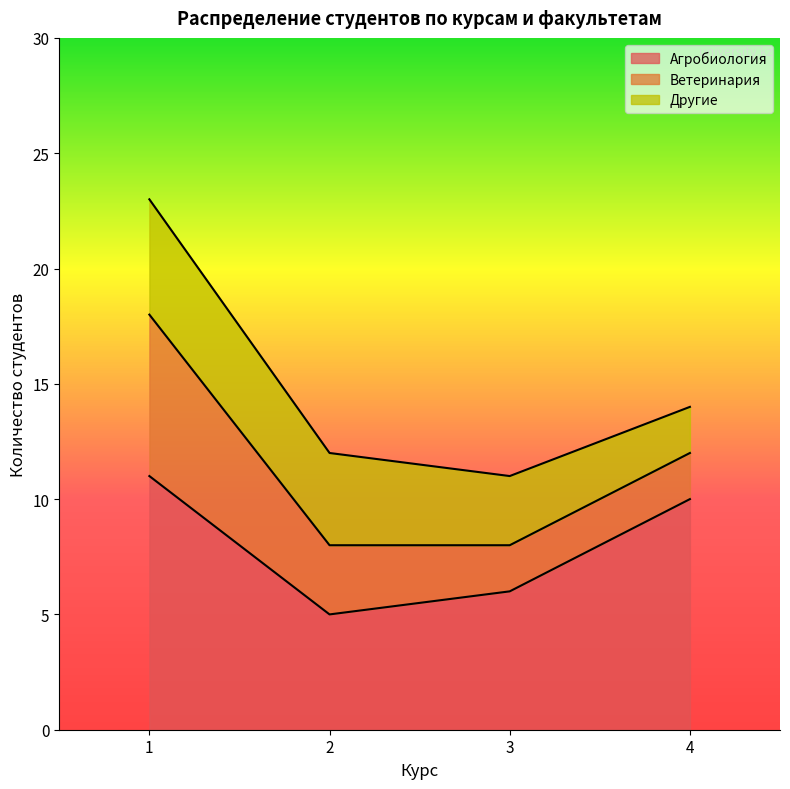

At which category does the chart reach its peak across all series?

1